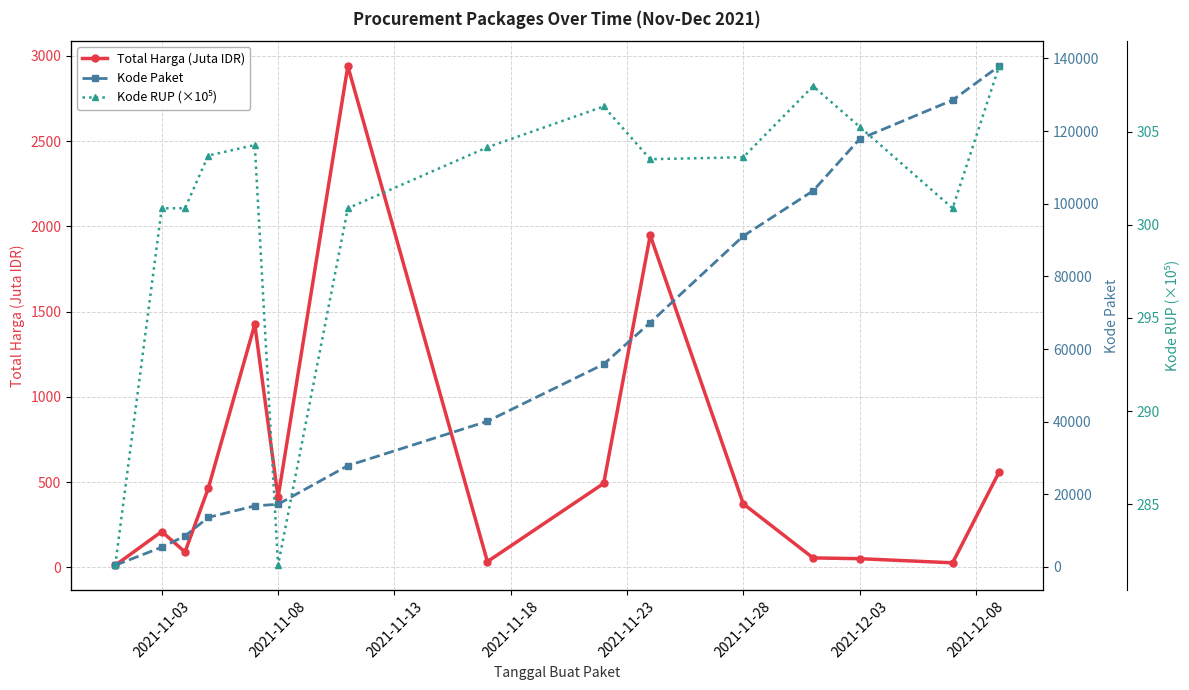

Reading left to right, extract all data points from this chart.

Total Harga (Juta IDR): 12.8	210.7	90.7	464.0	1425.9	410.6	2939.4	34.3	493.0	1947.3	373.4	56.2	51.6	27.4	560.0
Kode Paket: 464.0	5449.0	8530.0	13652.0	16823.0	17272.0	27891.0	40112.0	55826.0	67279.0	91101.0	103541.0	117783.0	128516.0	137876.0
Kode RUP (×10⁵): 281.7	300.9	300.9	303.7	304.3	281.7	300.9	304.2	306.4	303.5	303.6	307.5	305.3	300.9	308.5